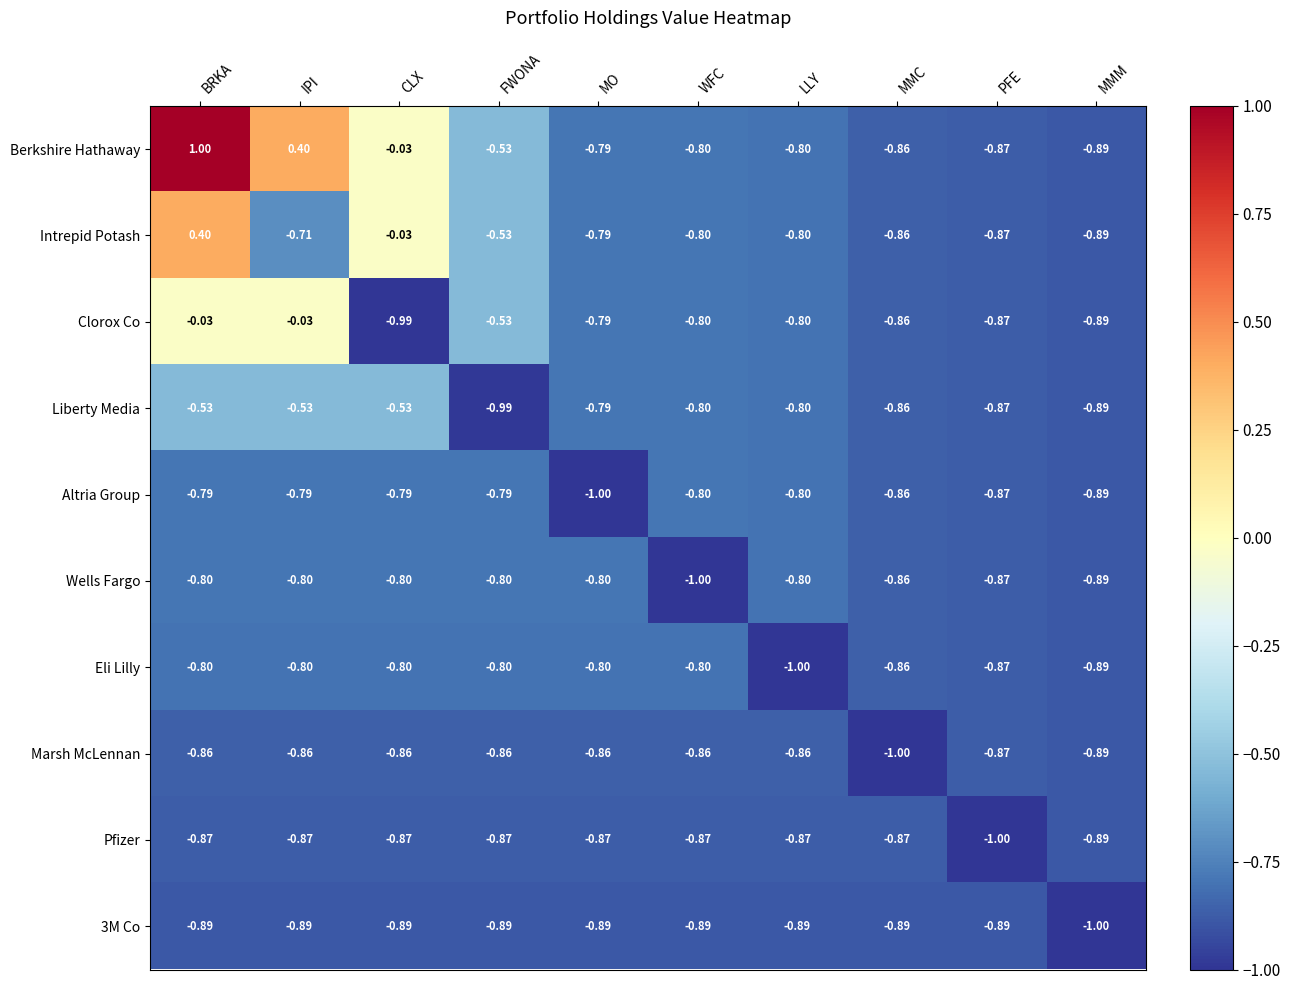

Which series has the largest range (max minus min)?

Berkshire Hathaway